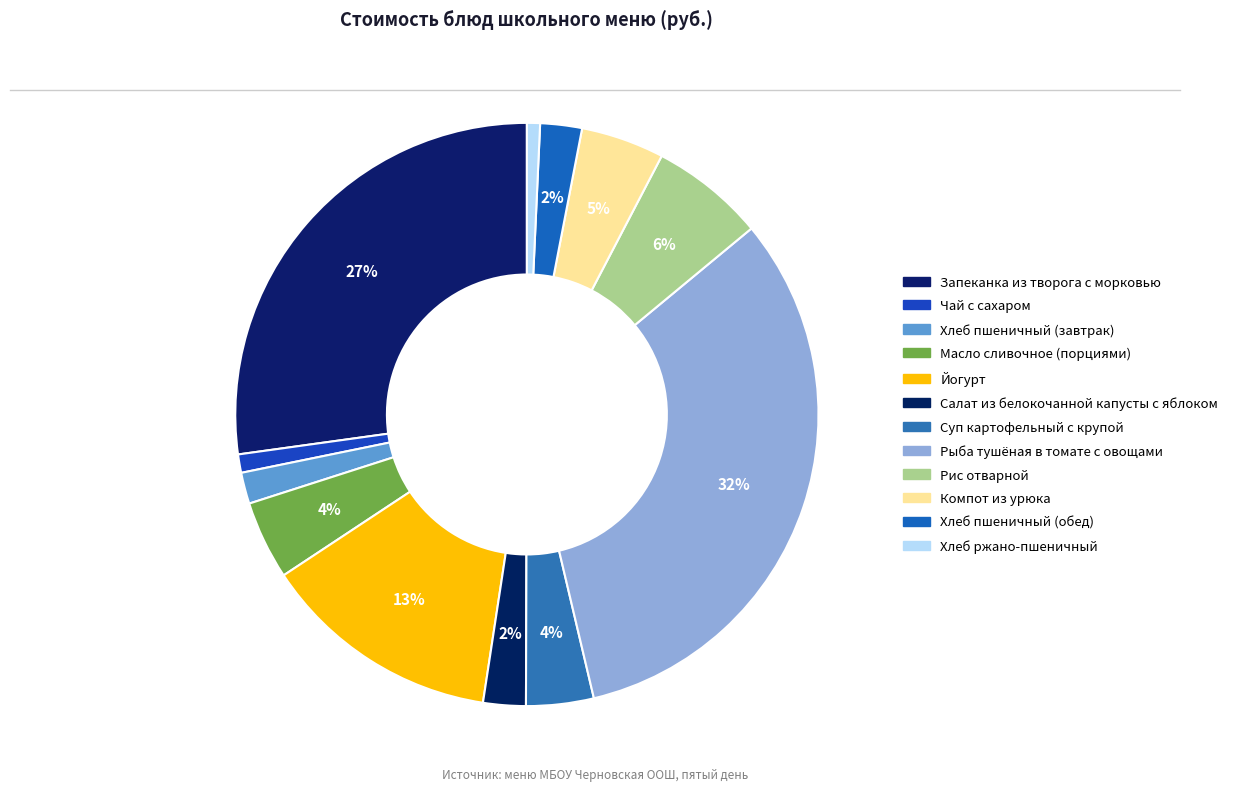

Is it true that Хлеб ржано-пшеничный is 12% of the pie?

False